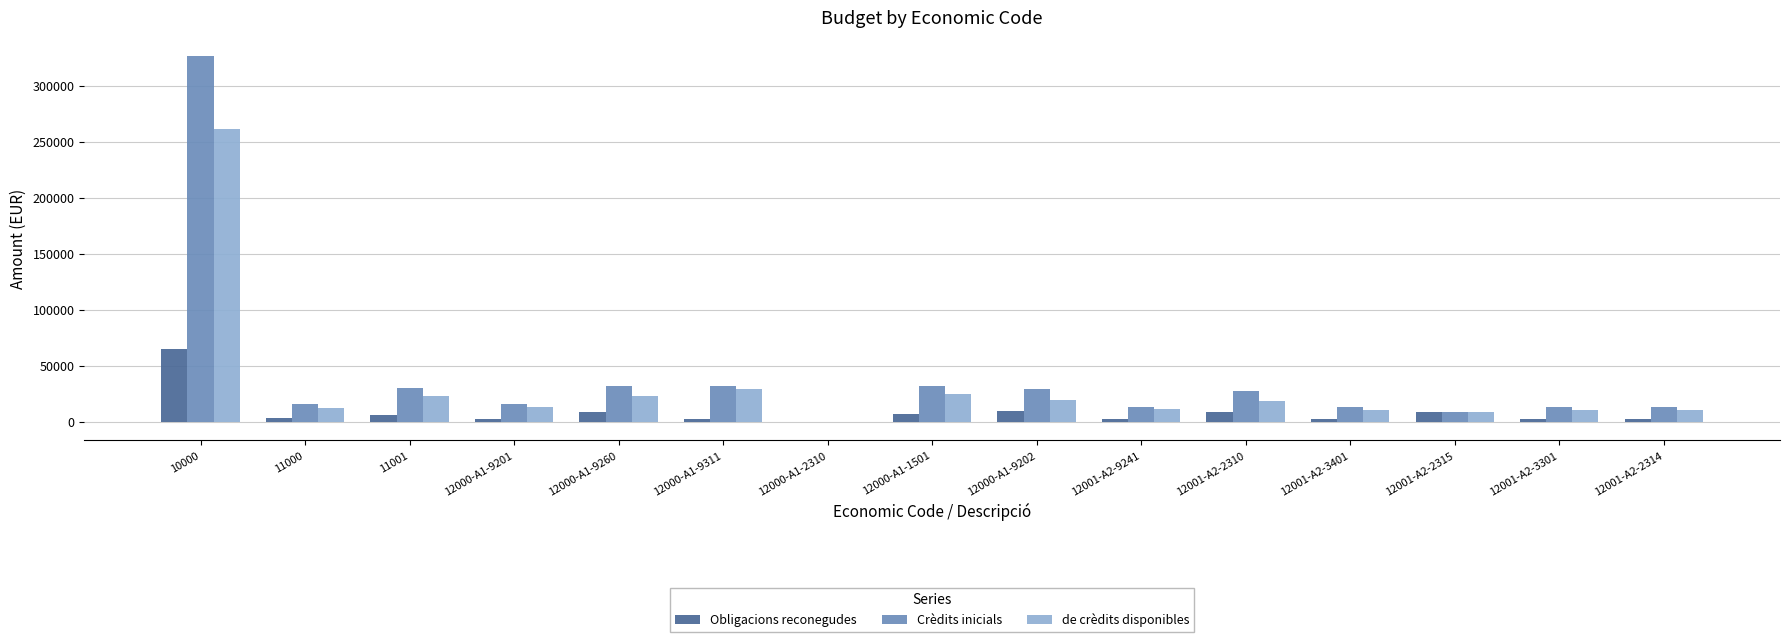

What is the sum of all Crèdits inicials values?

603921.3